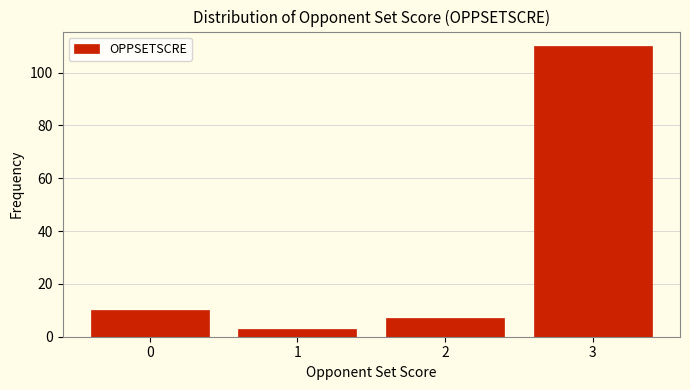

Reading right to left, list all the values displayed in this chart.

110	7	3	10